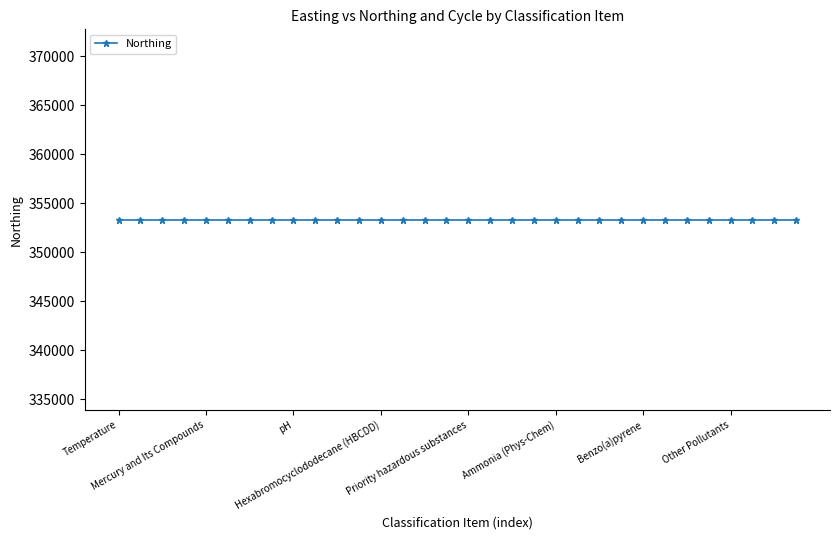

What is the label of the 5th point from the left?

Mercury and Its Compounds